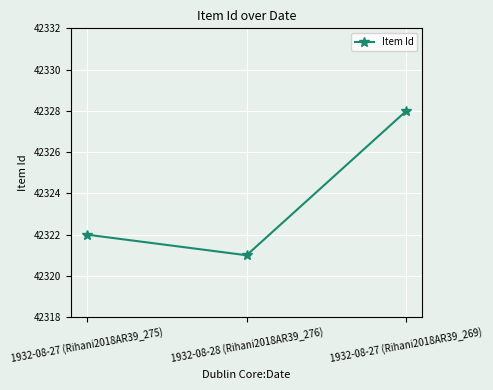

What is the change in value from 1932-08-27 (Rihani2018AR39_275) to 1932-08-28 (Rihani2018AR39_276)?

-1